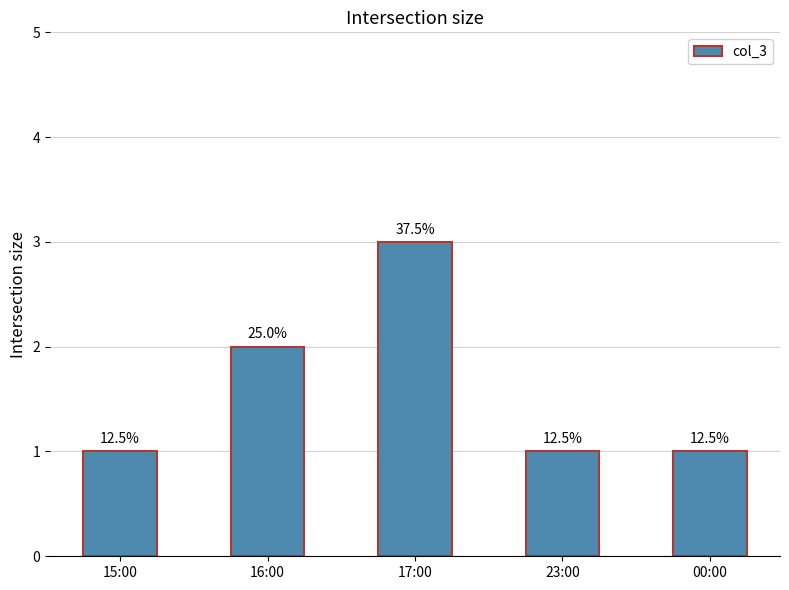

What is the greatest value displayed?

3